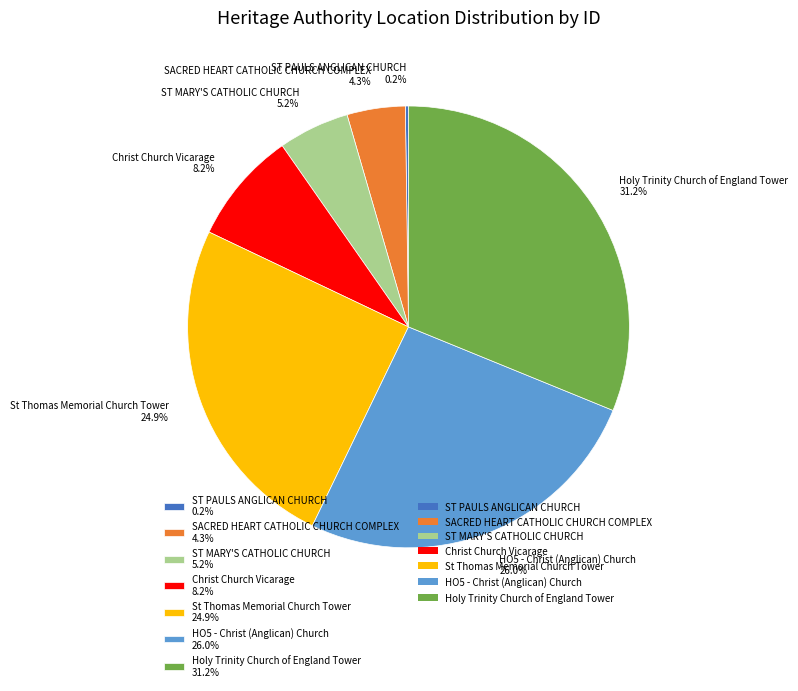

What is the ratio of the value at Christ Church Vicarage 8.2% to the value at SACRED HEART CATHOLIC CHURCH COMPLEX 4.3%?

1.9